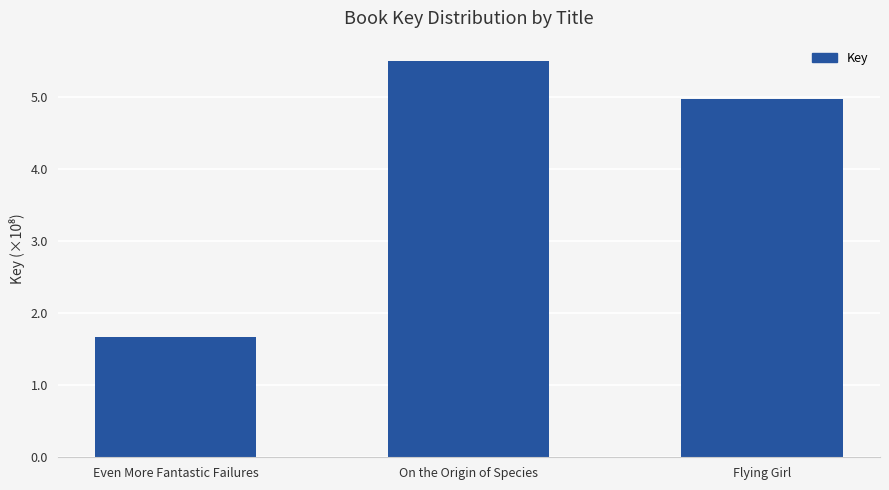

The chart shows a value of 795929391 at On the Origin of Species. True or false?

False